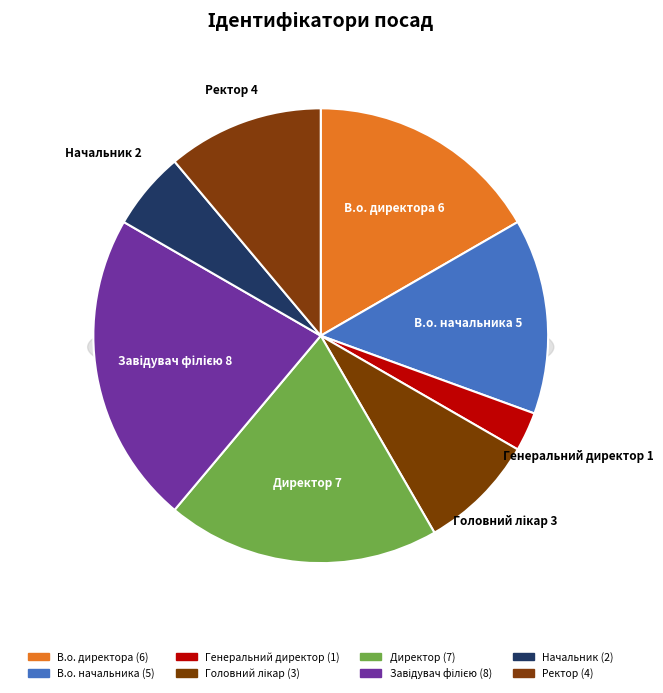

Rank the categories by value from lowest to highest.

Генеральний директор, Начальник, Головний лікар, Ректор, В.о. начальника, В.о. директора, Директор, Завідувач філією